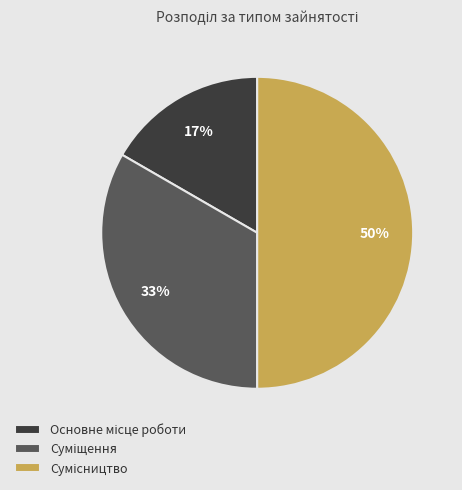

To the nearest percent, what is the difference between the largest and smallest slice percentages?

33%